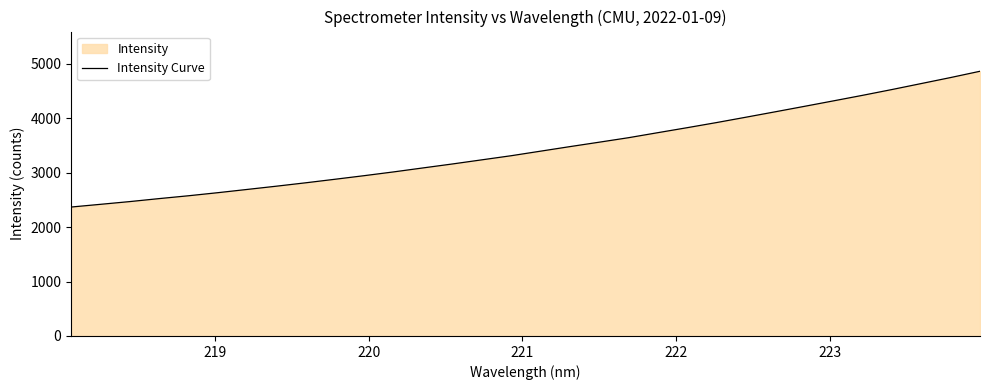

What is the minimum value shown in the chart?

2369.6